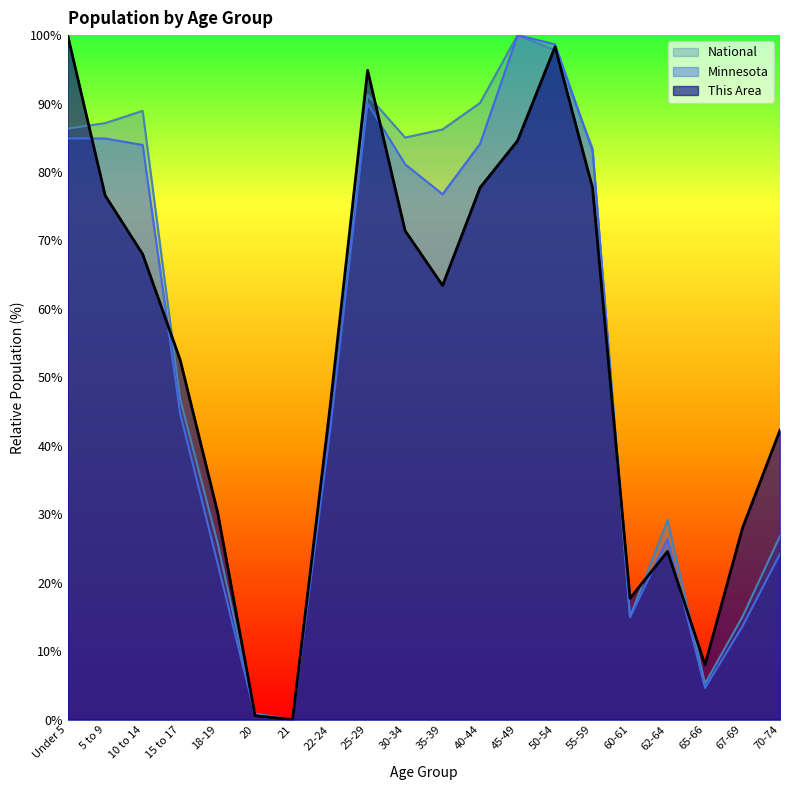

Between which two adjacent categories do Minnesota and This Area first intersect?

Under 5 and 5 to 9